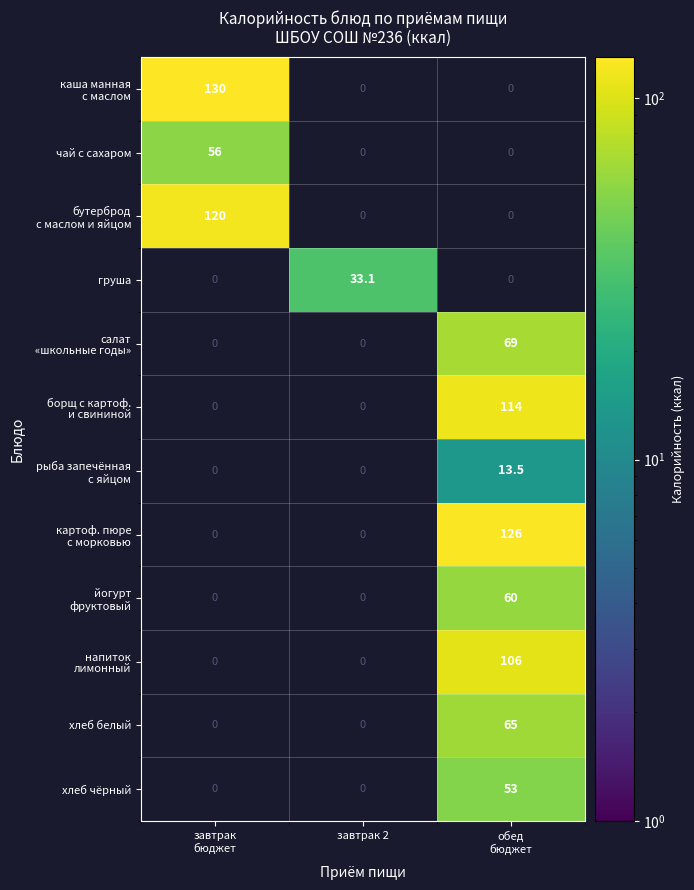

The value of йогурт фруктовый at обед бюджет is 93.8. True or false?

False